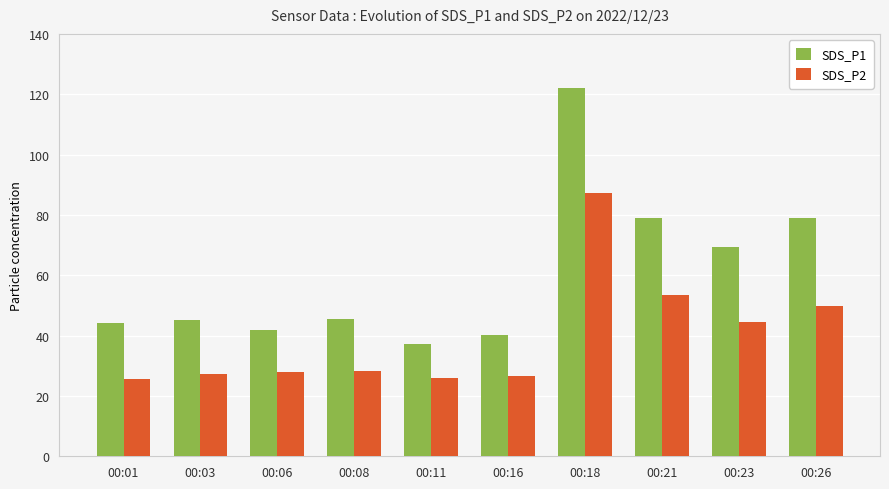

Count the number of data series in this chart.

2